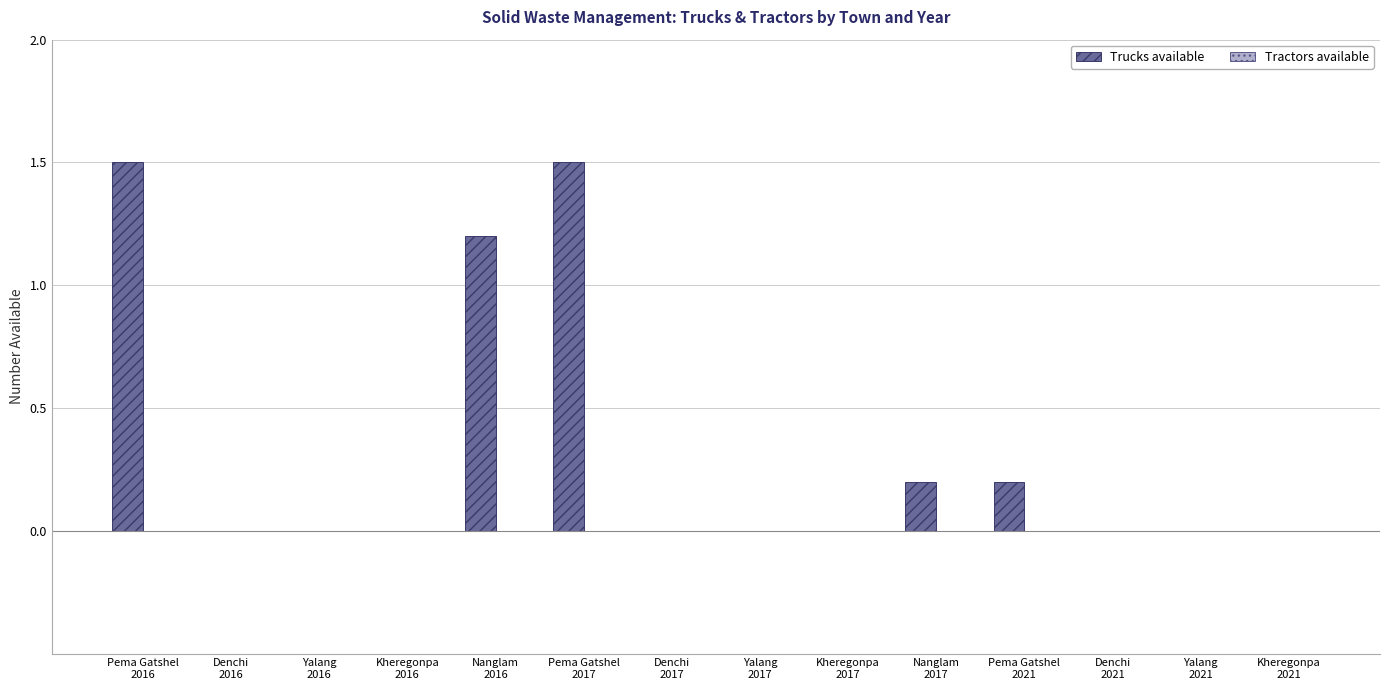

What is the sum of all values?

4.6